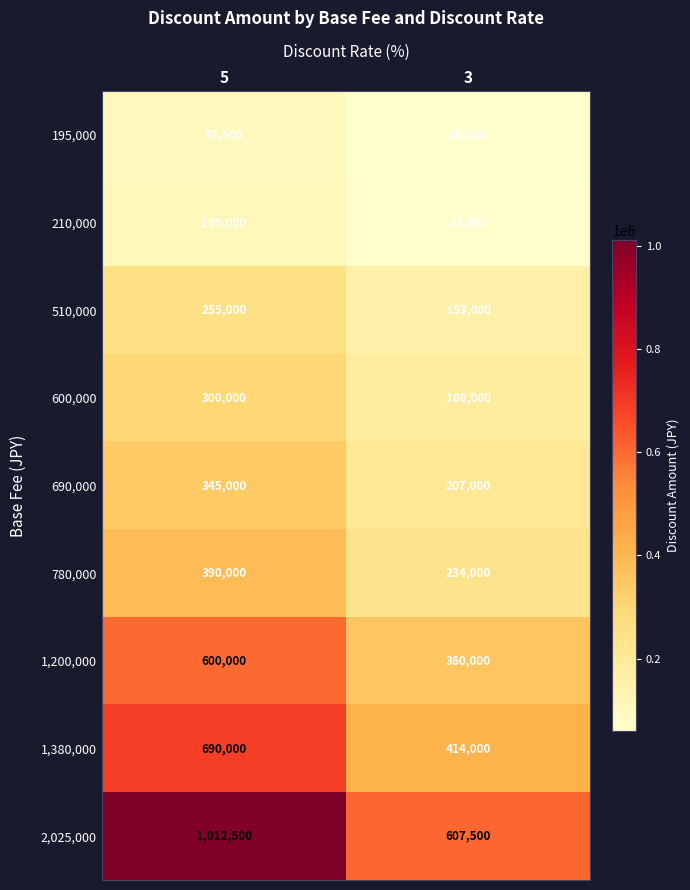

At which category does the chart reach its peak across all series?

5